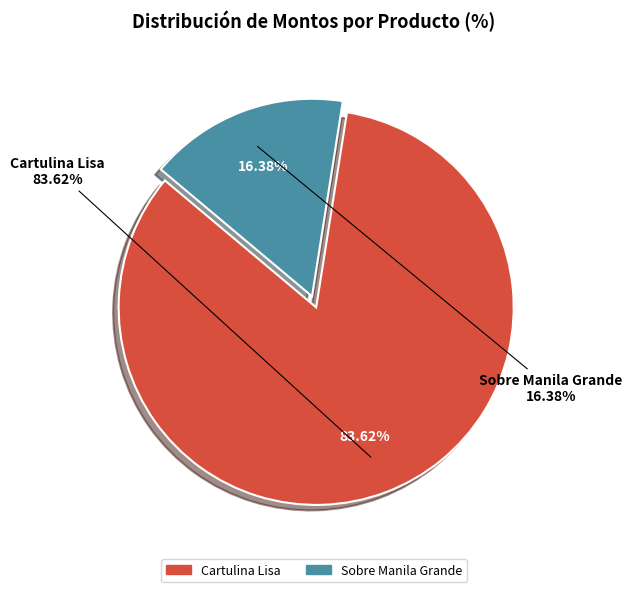

How many segments does this pie chart have?

2